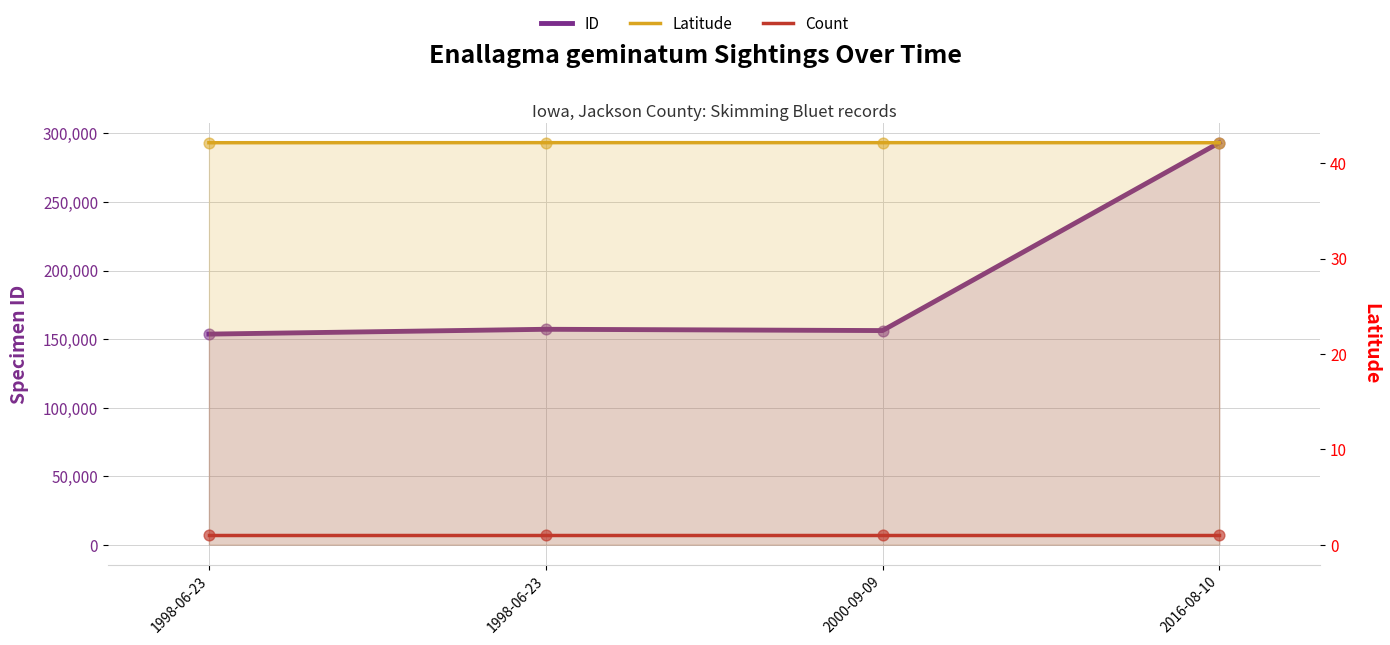

Which series contains the lowest Y value?

Count